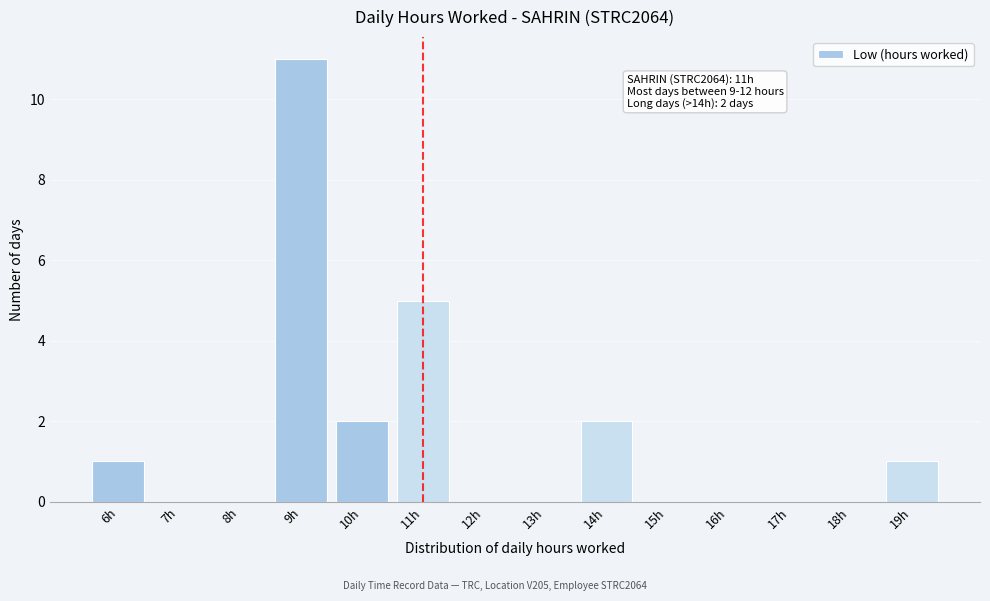

Reading left to right, list all the values displayed in this chart.

6h=1	7h=0	8h=0	9h=11	10h=2	11h=5	12h=0	13h=0	14h=2	15h=0	16h=0	17h=0	18h=0	19h=1